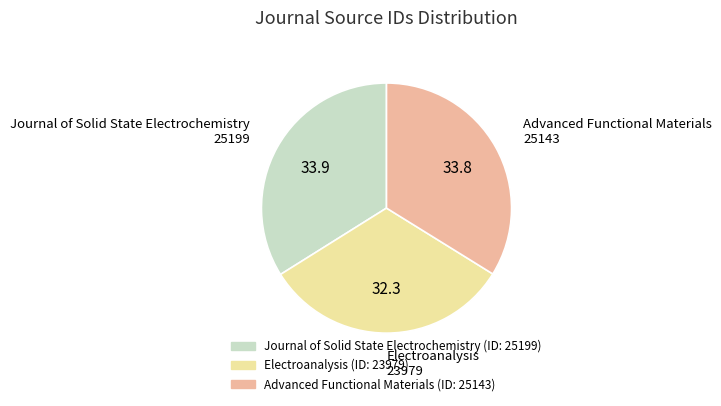

Between Electroanalysis and Journal of Solid State Electrochemistry, which is larger?

Journal of Solid State Electrochemistry